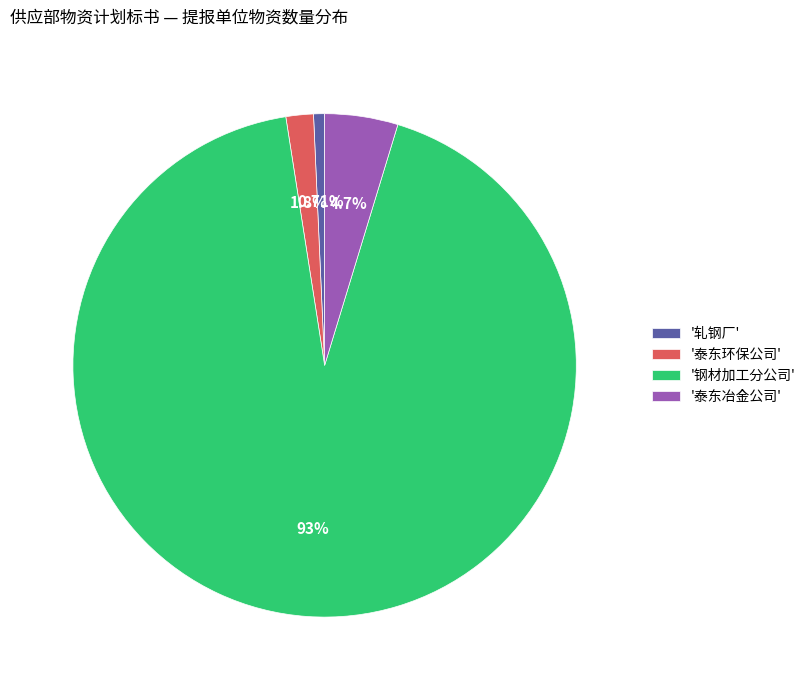

Combined, do '泰东环保公司' and '钢材加工分公司' account for over 50%?

Yes